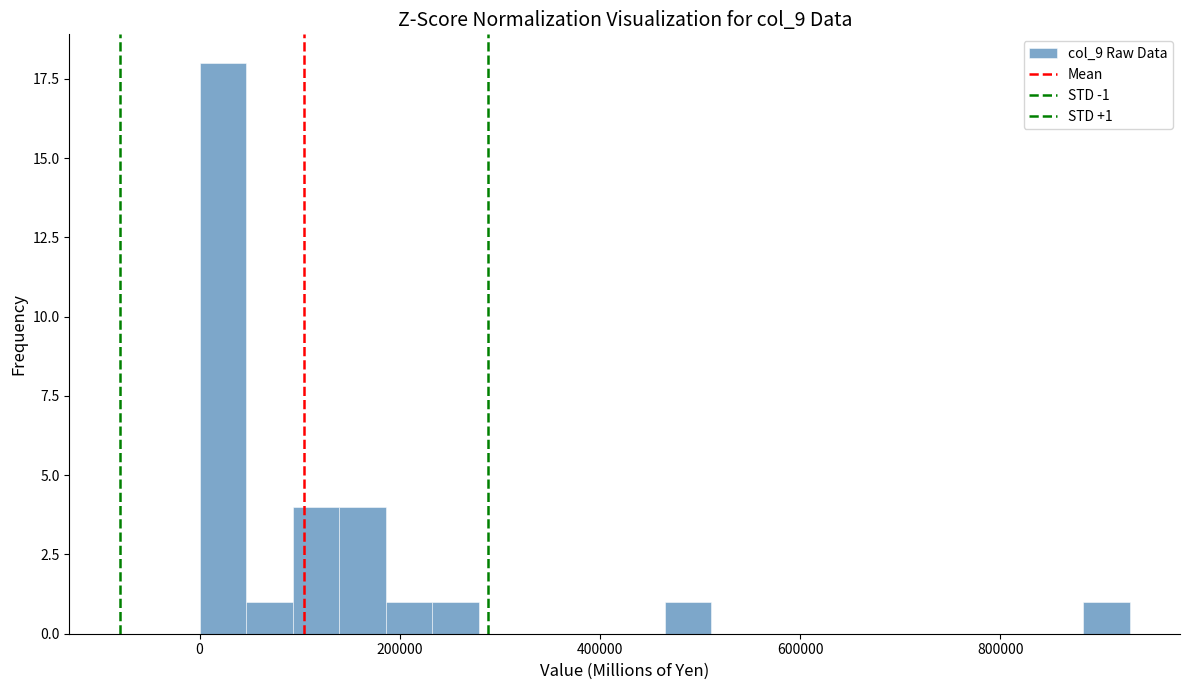

Read against the x-axis, roughly where is the centre of the tallest bar?

20000